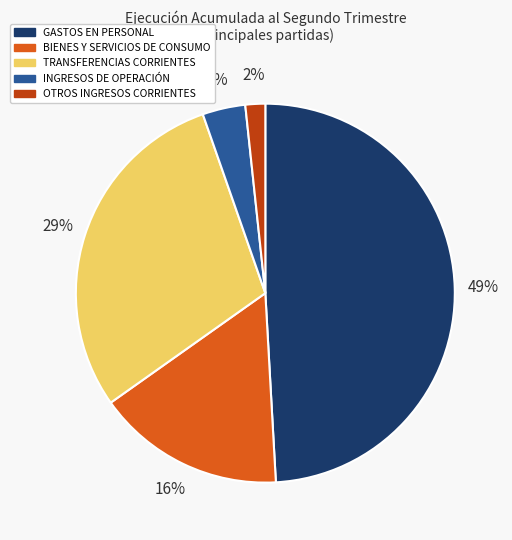

The GASTOS EN PERSONAL slice represents 49% of the pie. True or false?

True